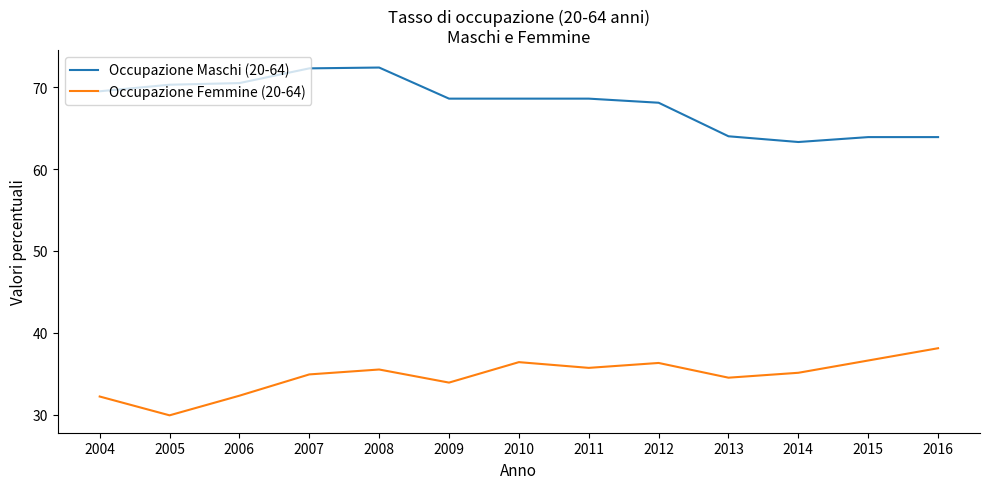

Rank the series by their average value, from highest to lowest.

Occupazione Maschi (20-64), Occupazione Femmine (20-64)